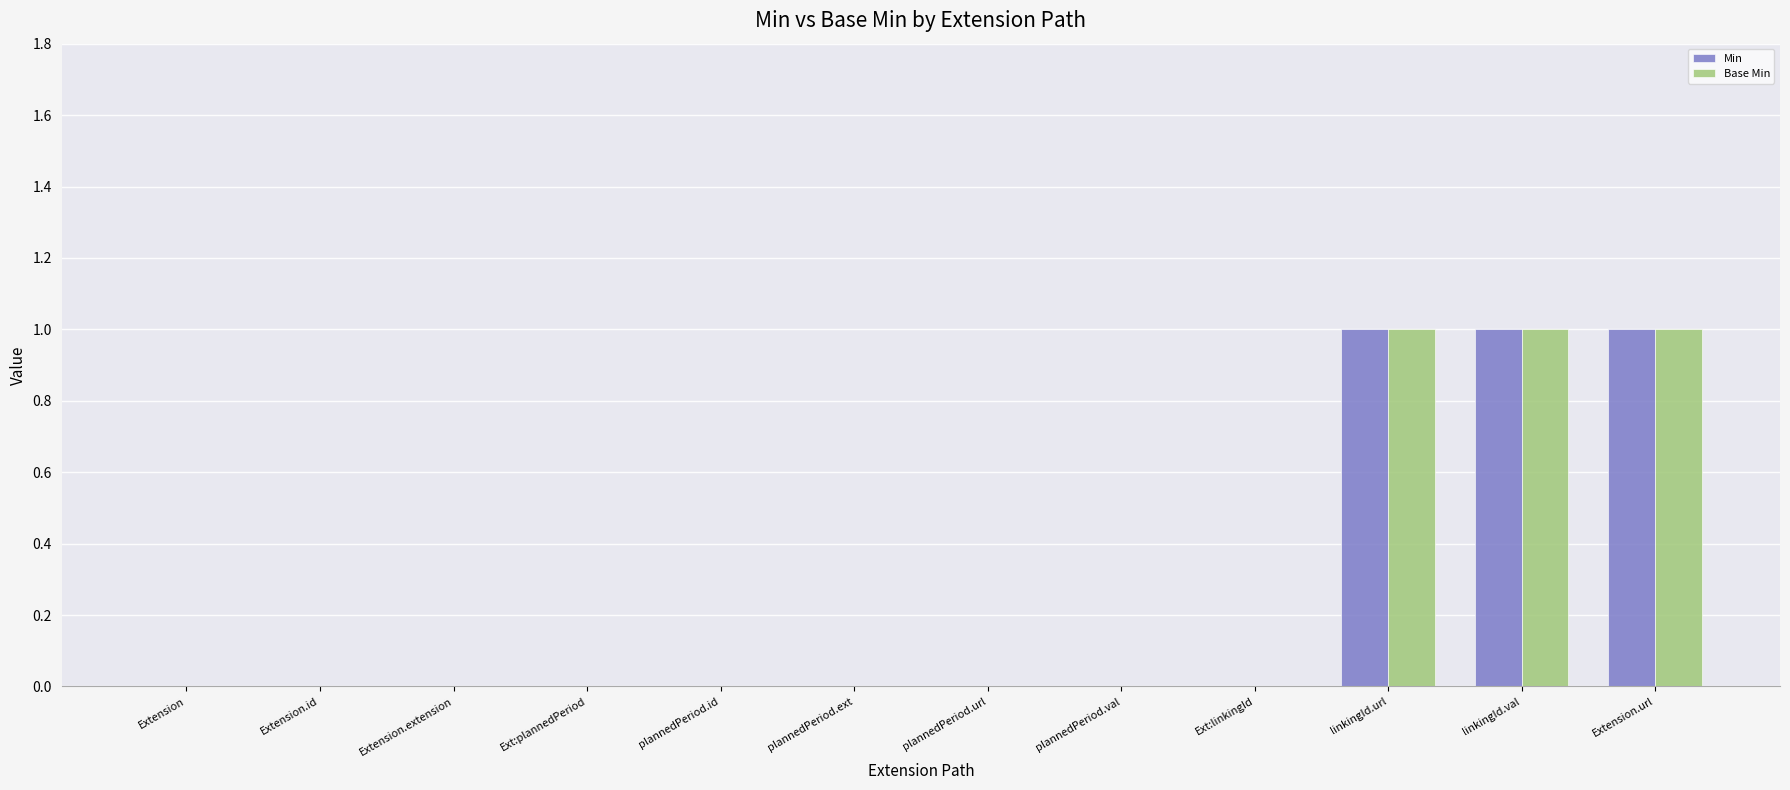

The Base Min series shows 0 at plannedPeriod.id. True or false?

True